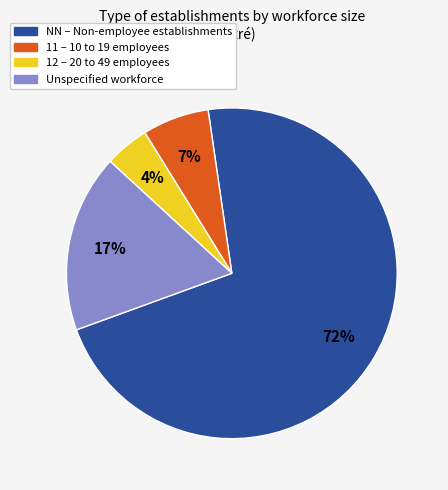

Does any single category account for the majority?

Yes